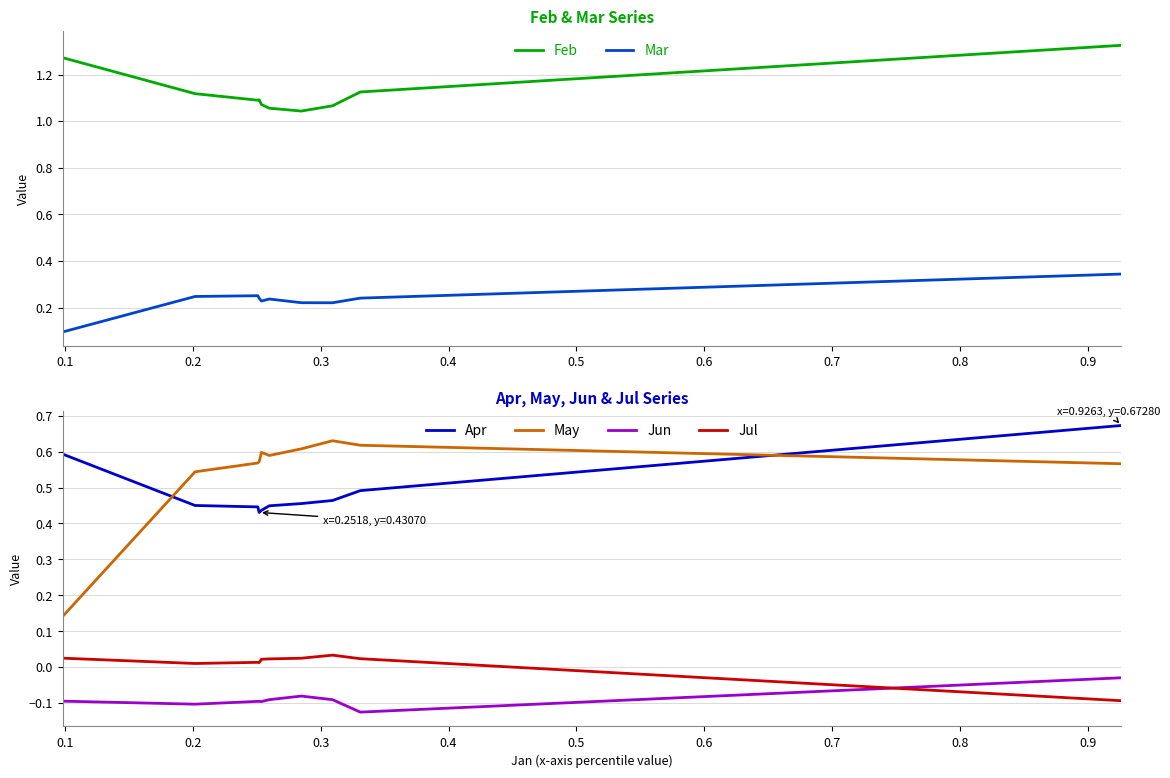

What is the minimum value for Apr?

0.4